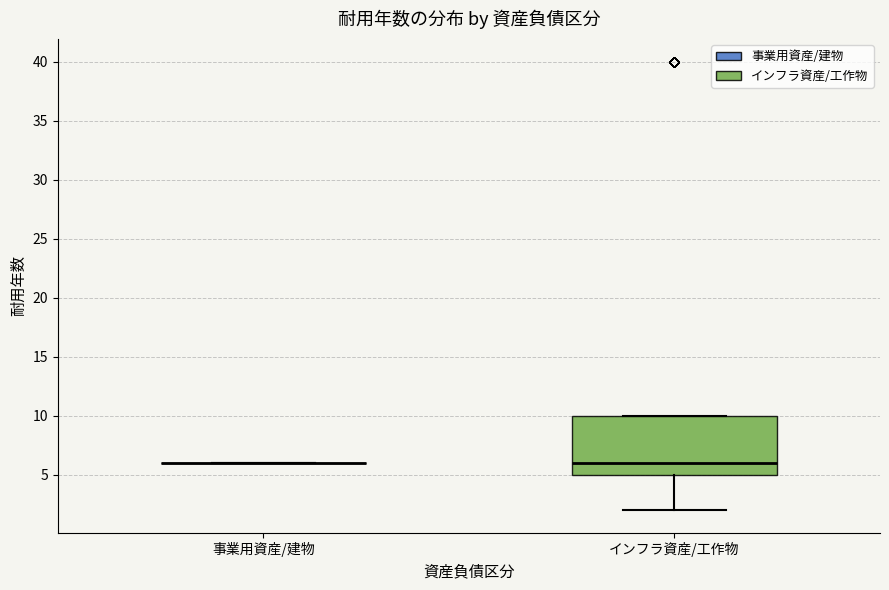

Where is the lower edge of the box for インフラ資産/工作物 on the y-axis? The values are not printed on the chart, so give them approximately, as read against the axis.

5